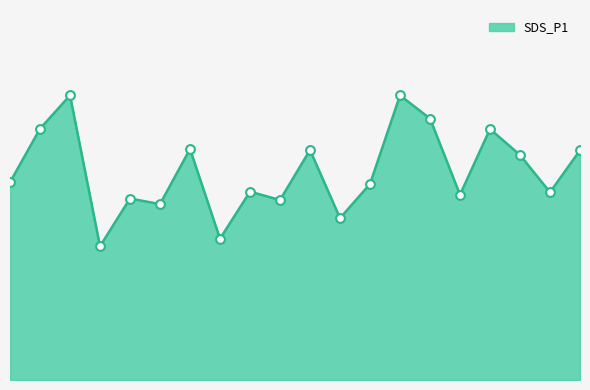

Does the chart have visible grid lines?

No